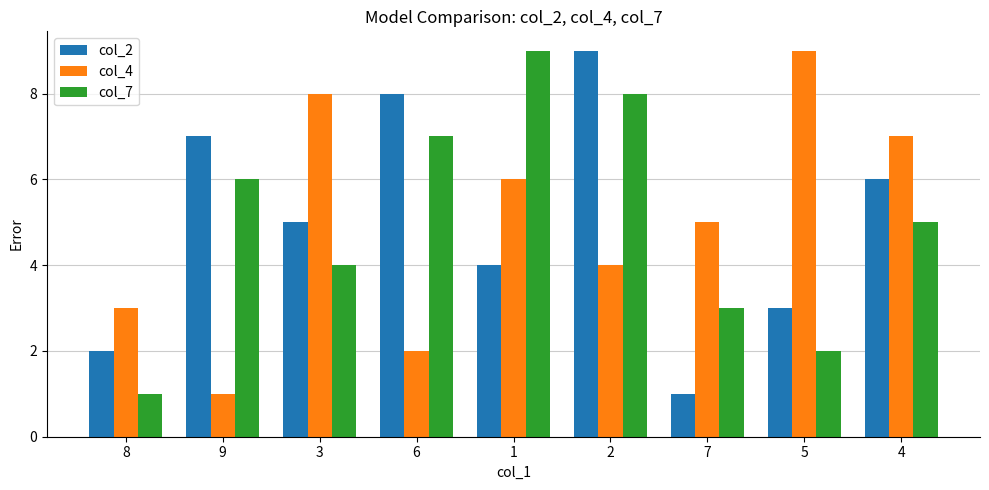

Count the number of data series in this chart.

3